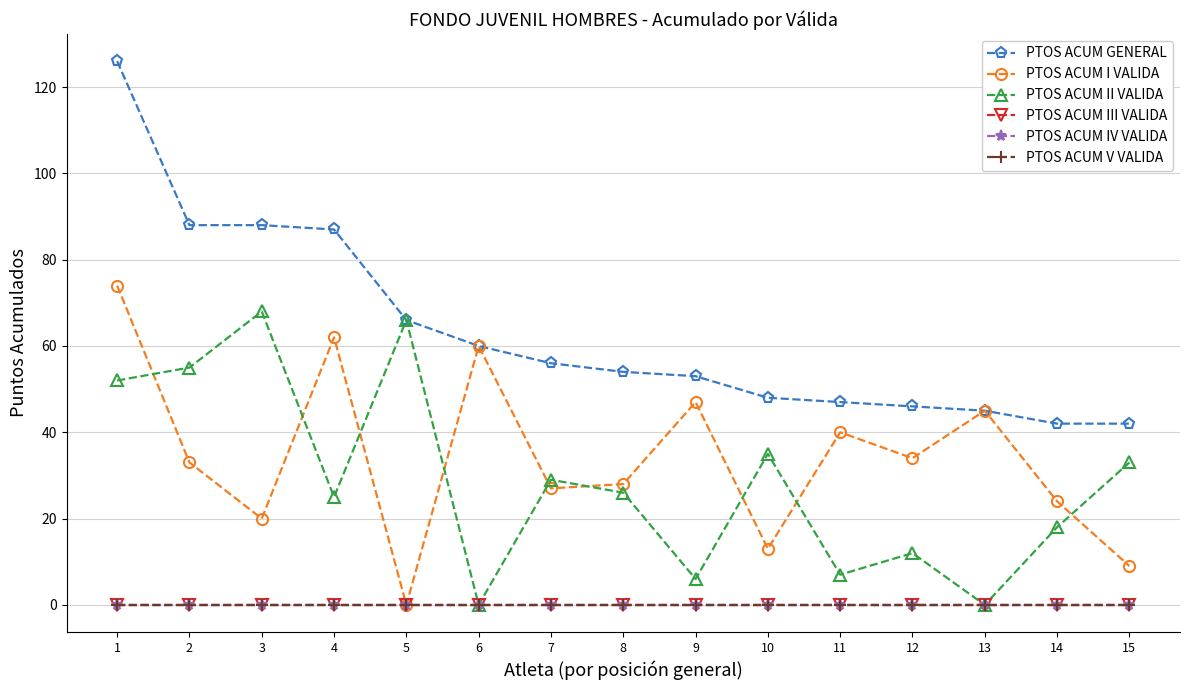

Where is the first local minimum for PTOS ACUM I VALIDA?

3